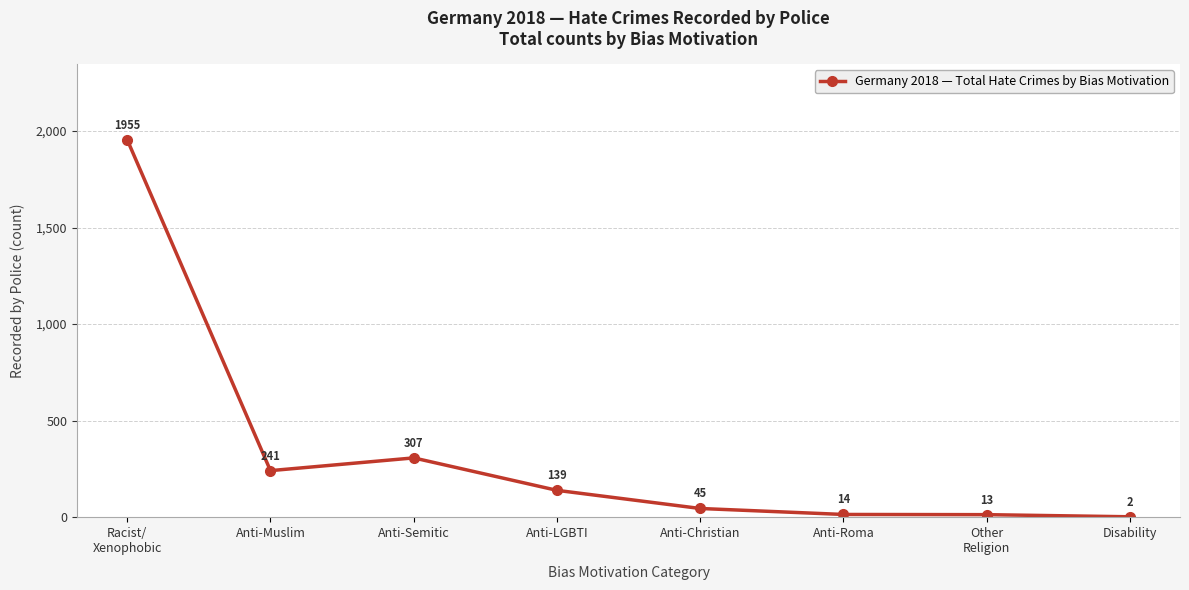

Is it true that the value at Anti-Christian is 45?

True